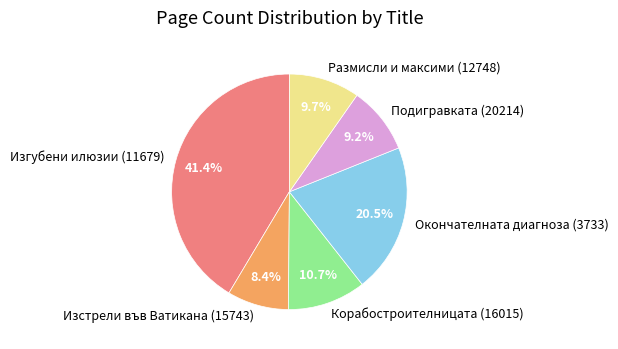

How much of the chart is everything except Изстрели във Ватикана (15743)?

91.6%